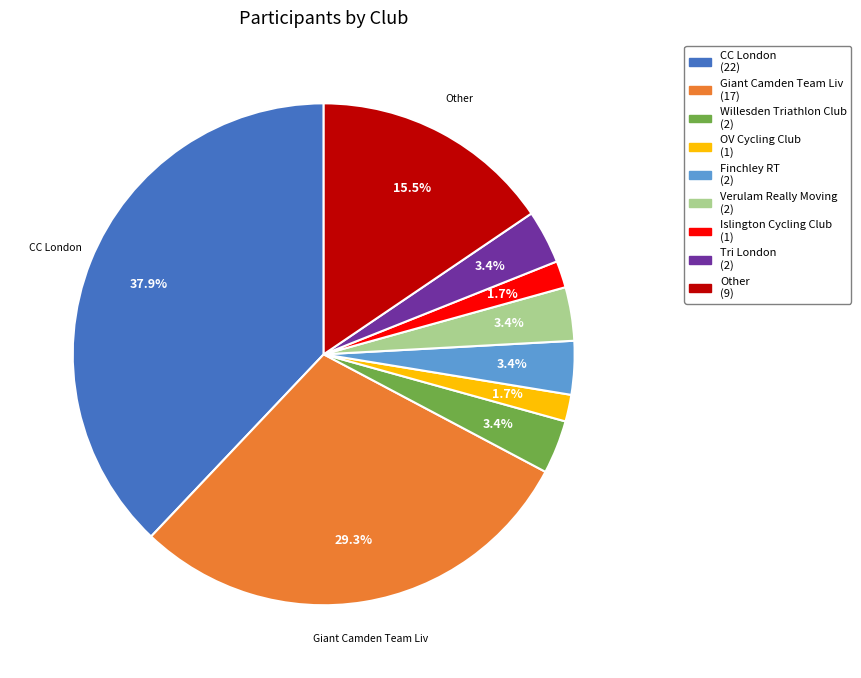

To the nearest percent, what portion does Tri London represent?

3%